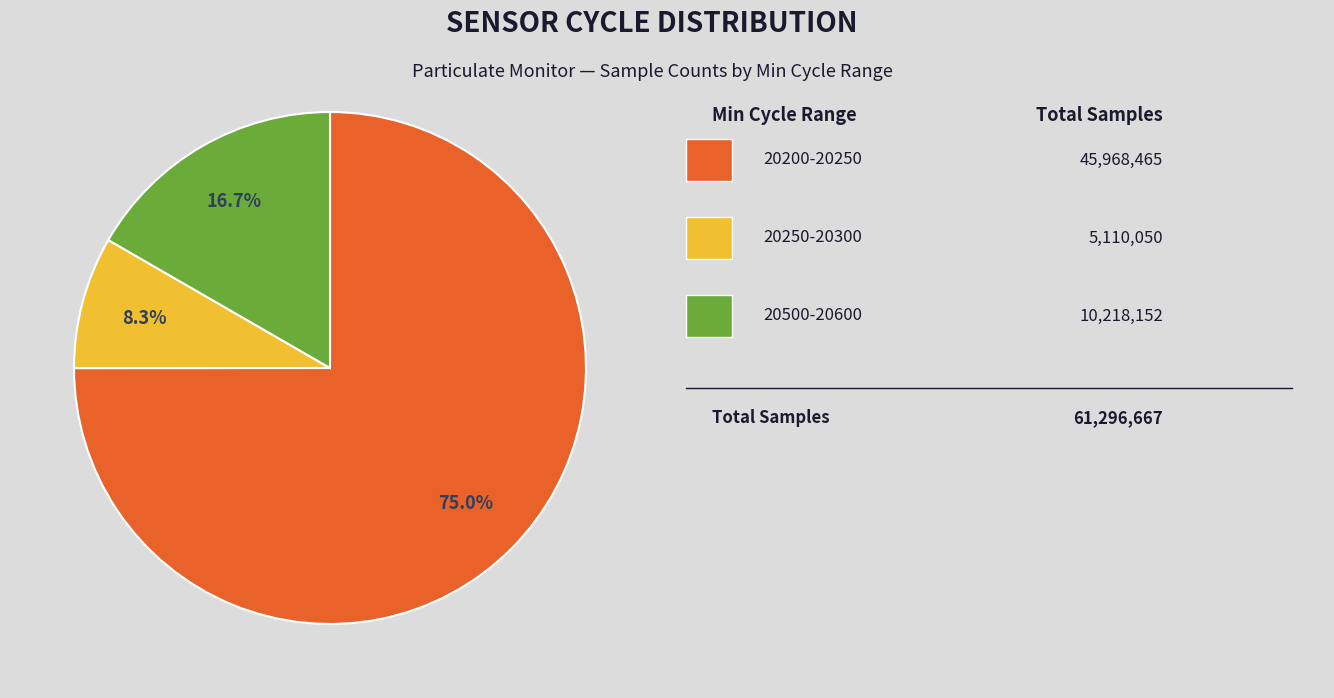

Is there any slice that represents more than half of the pie?

Yes